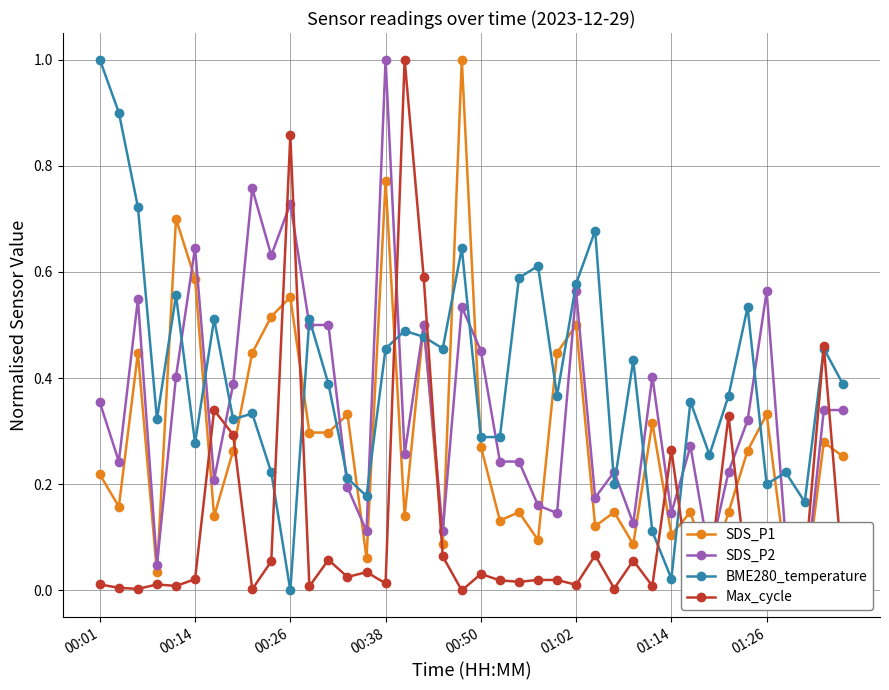

True or false: Max_cycle has more than 1 points higher than both neighbors.

True